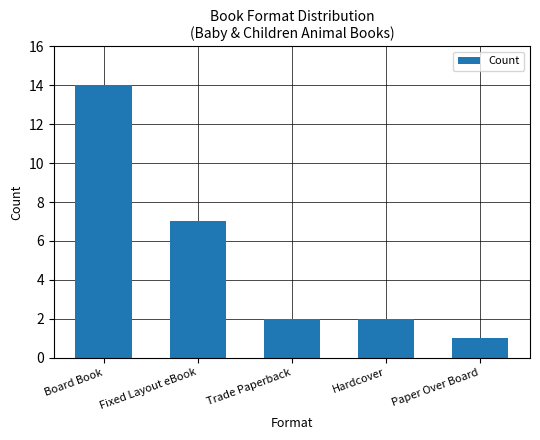

Which has a higher value, Board Book or Hardcover?

Board Book